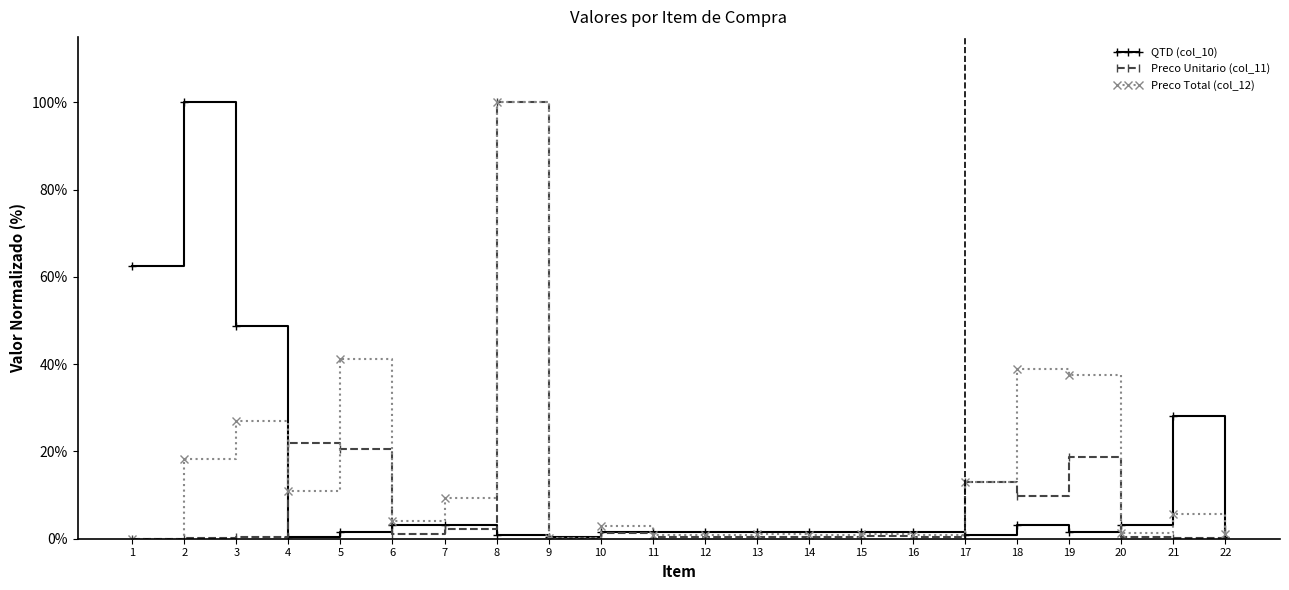

True or false: Preco Unitario (col_11) has more than 2 points higher than both neighbors.

True